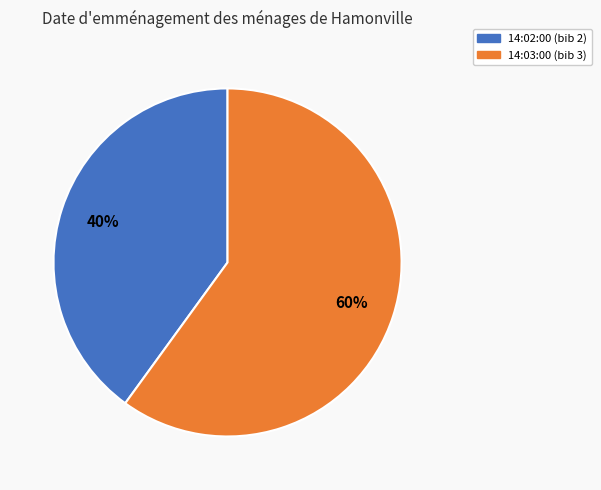

Which category has the smallest portion of the pie?

14:02:00